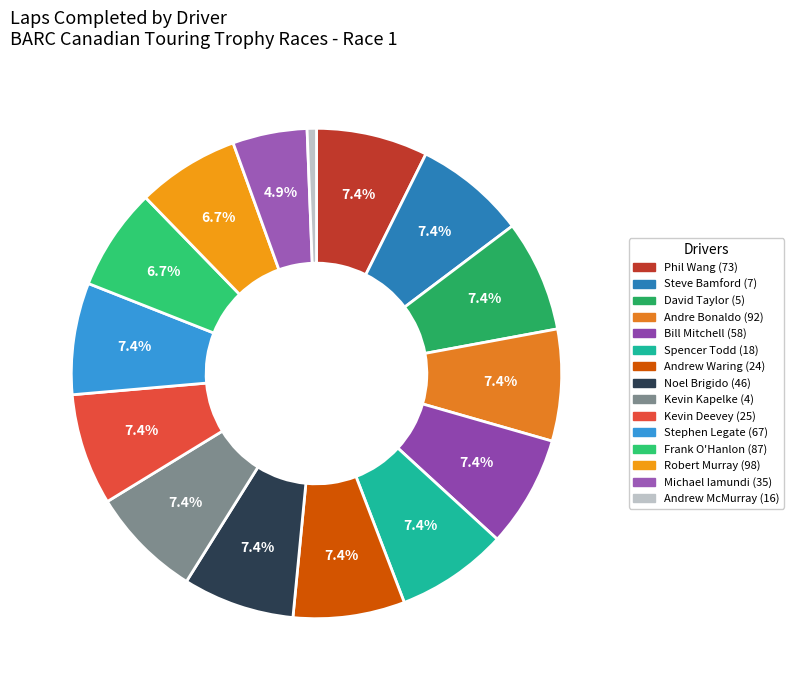

The Andrew Waring (24) slice represents 7% of the pie. True or false?

True